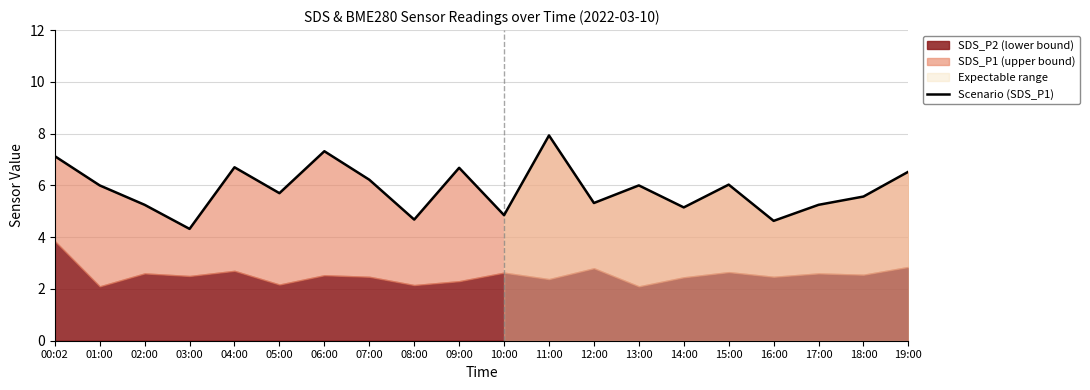

What is the label of the 7th point from the left?

06:00